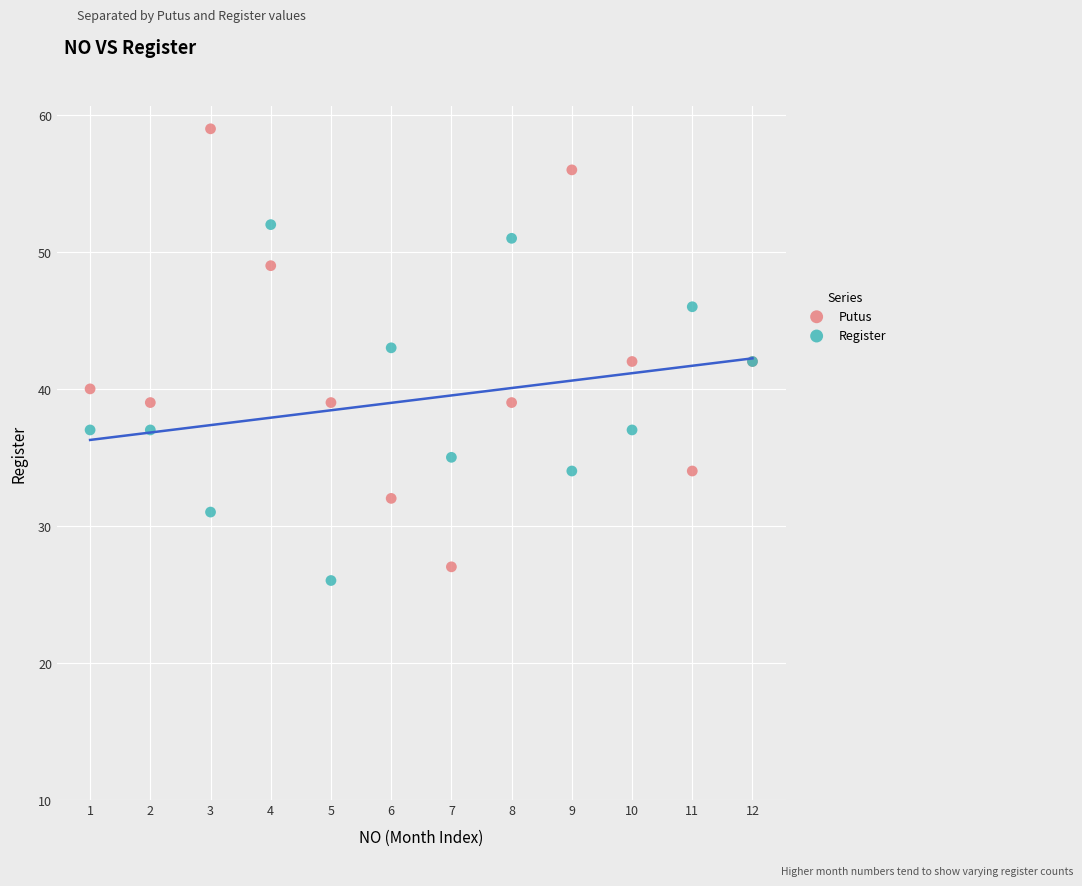

Which series reaches the minimum Y coordinate?

Register